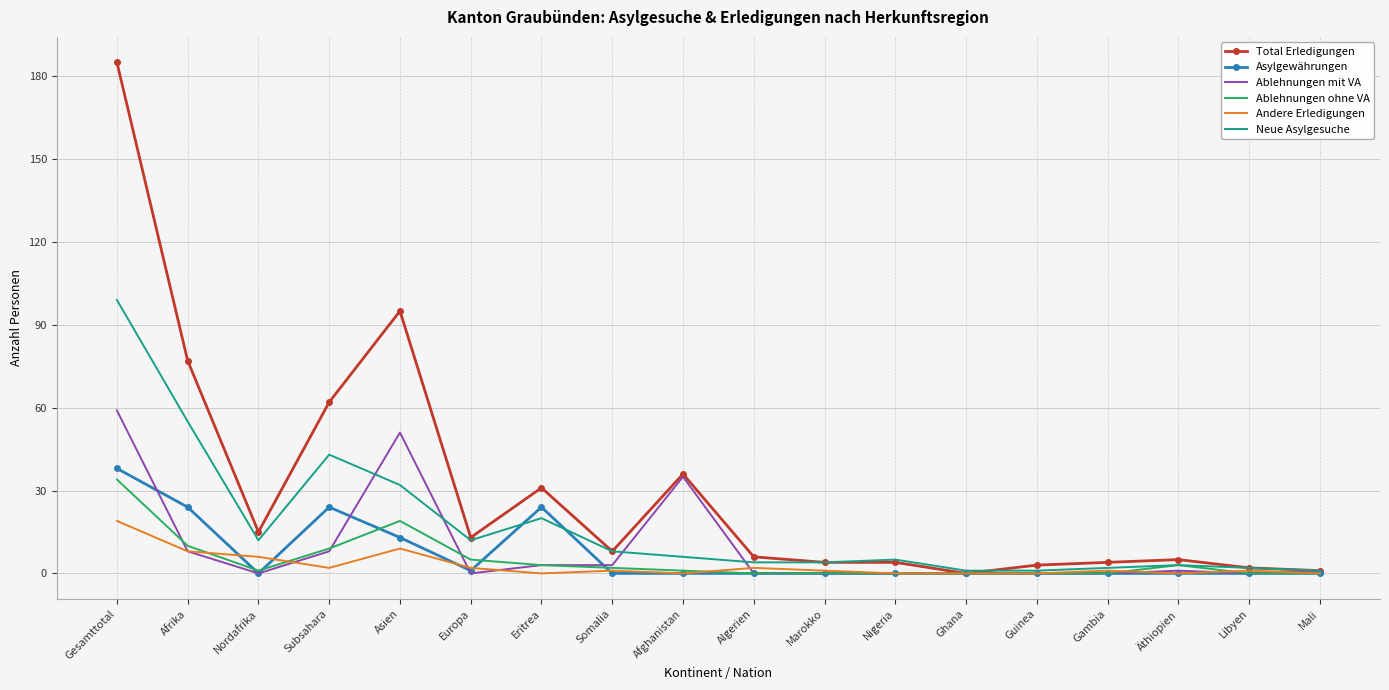

At which category does the chart reach its peak across all series?

Gesamttotal